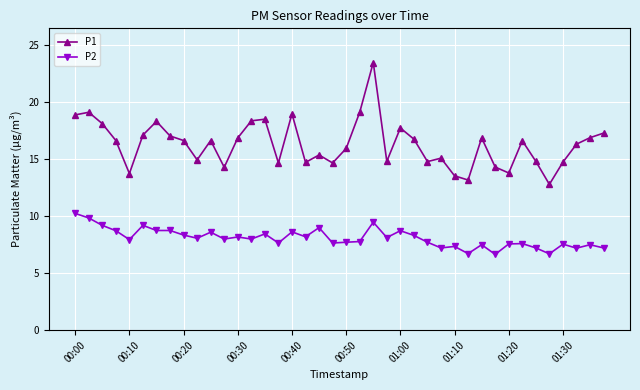

What is the minimum value for P2?

6.7